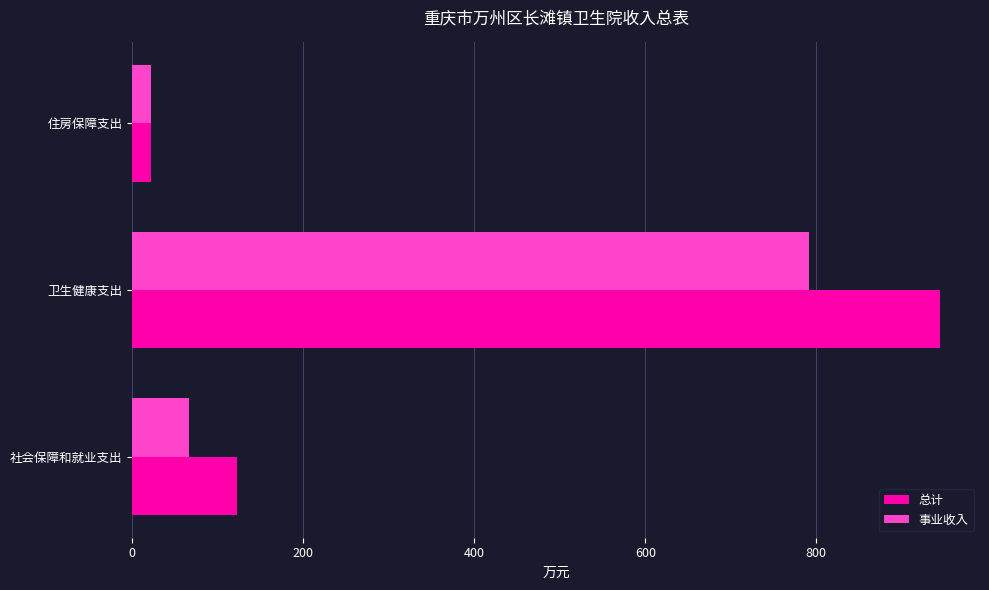

List the labels in order of 事业收入 value, smallest first.

住房保障支出, 社会保障和就业支出, 卫生健康支出